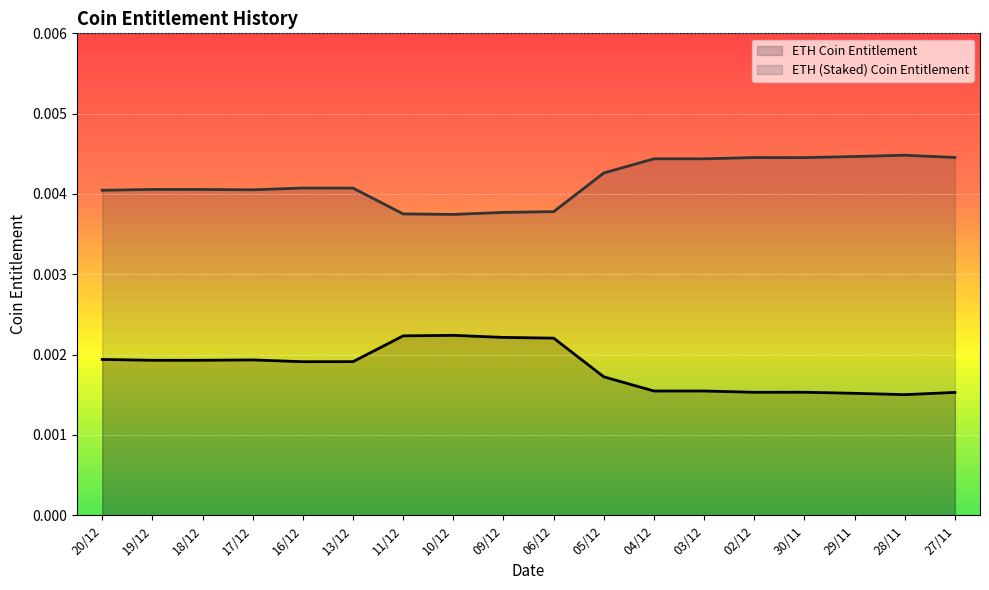

What position from the right is 06/12?

9